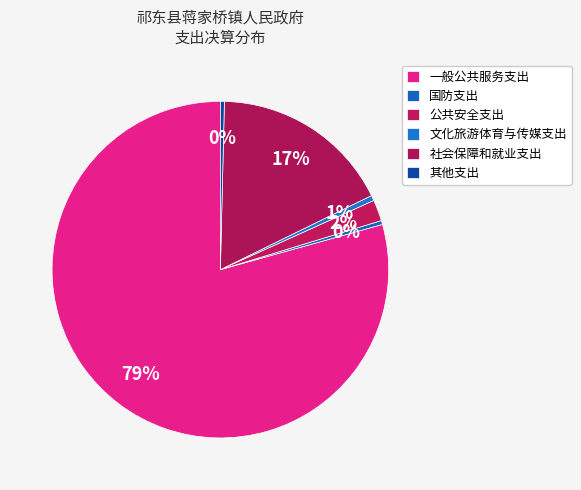

Count the number of slices in the pie.

6